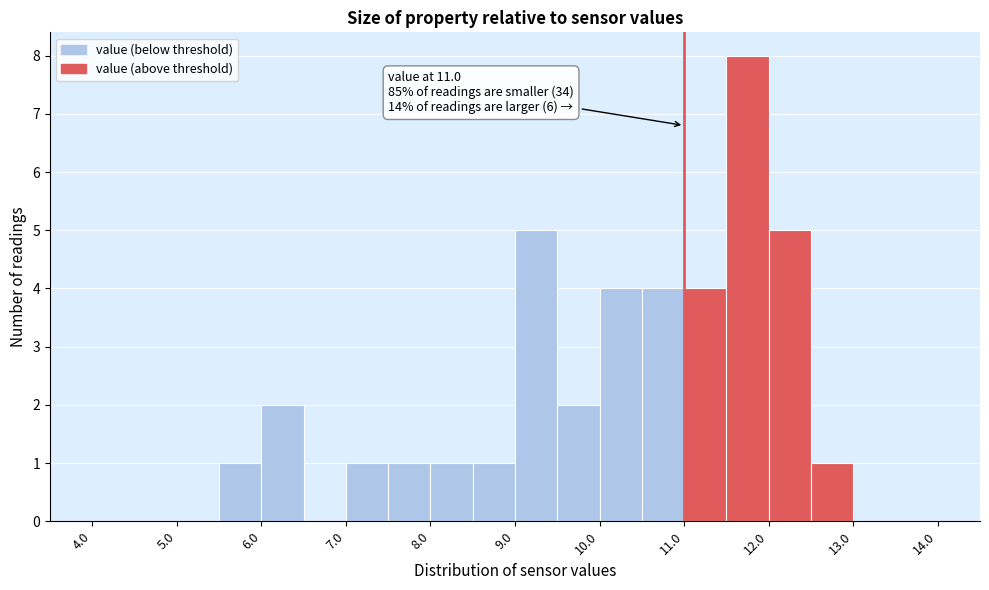

Over which range of the x-axis is the bar tallest?

11.5 to 12.0